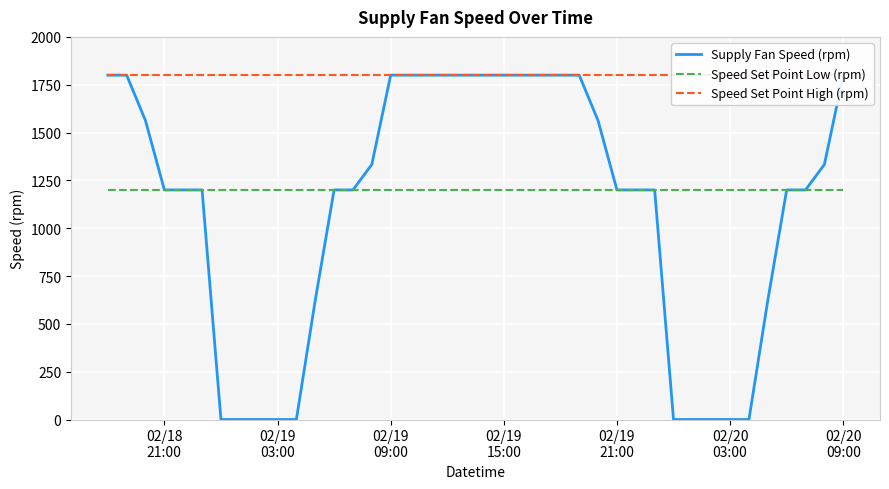

True or false: Supply Fan Speed (rpm) and Speed Set Point High (rpm) cross at least once.

False